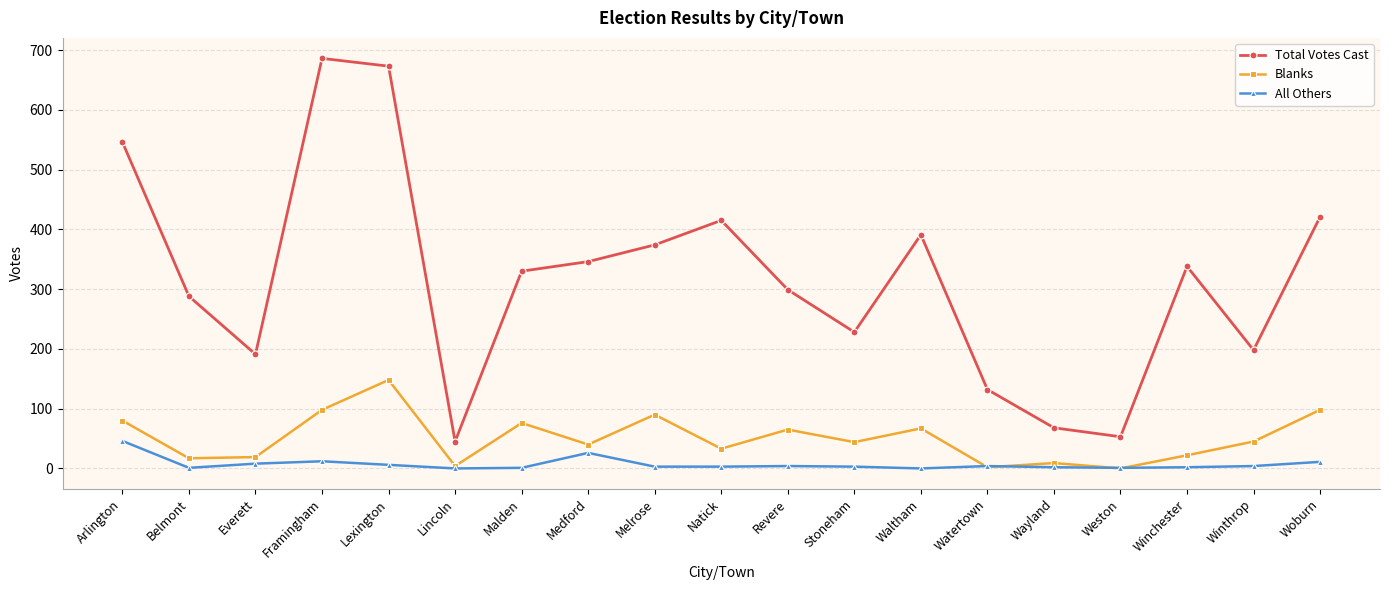

How many values in the All Others series are below 3?

7